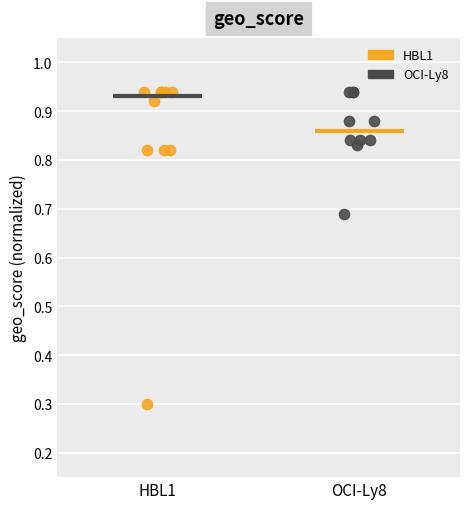

Which series contains the lowest Y value?

HBL1